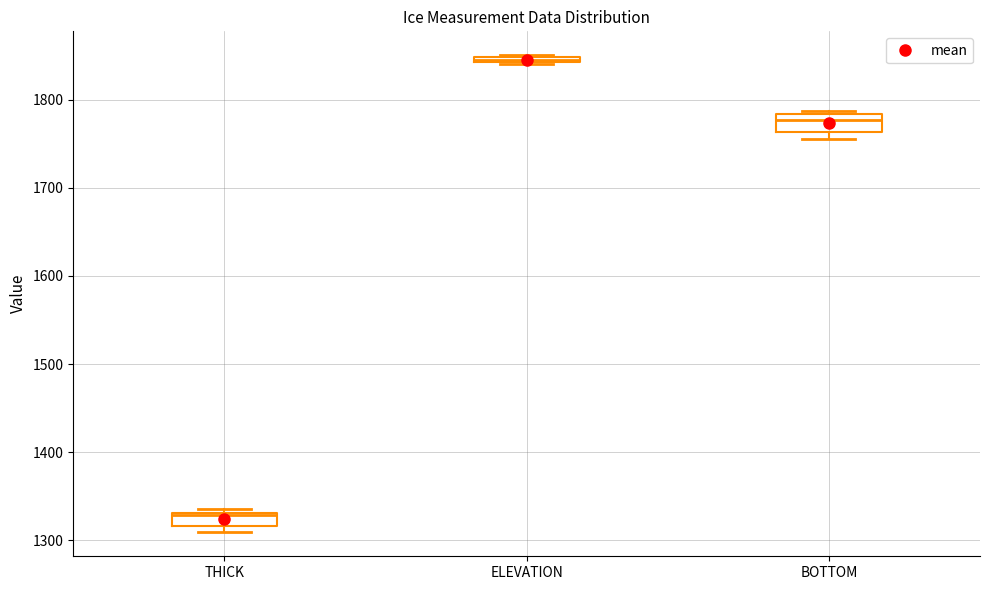

Where is the upper edge of the box for BOTTOM on the y-axis? The values are not printed on the chart, so give them approximately, as read against the axis.

1780